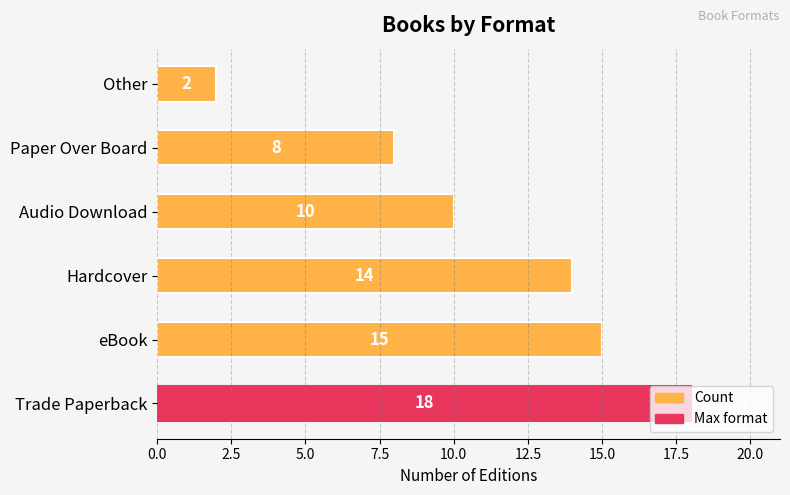

What is the ratio of the value at Audio Download to the value at Hardcover?

0.7